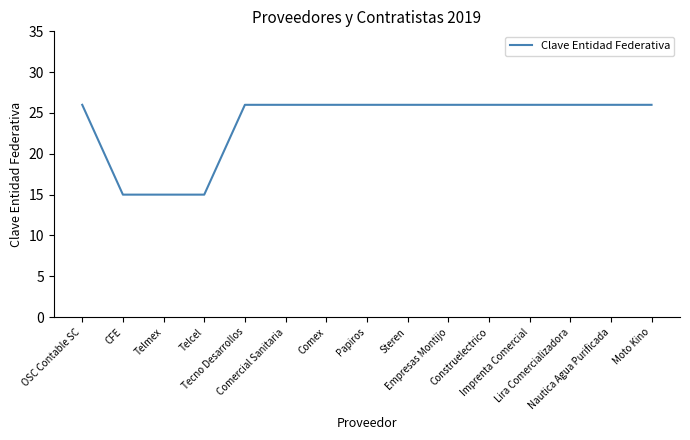

How many series are shown in this chart?

1